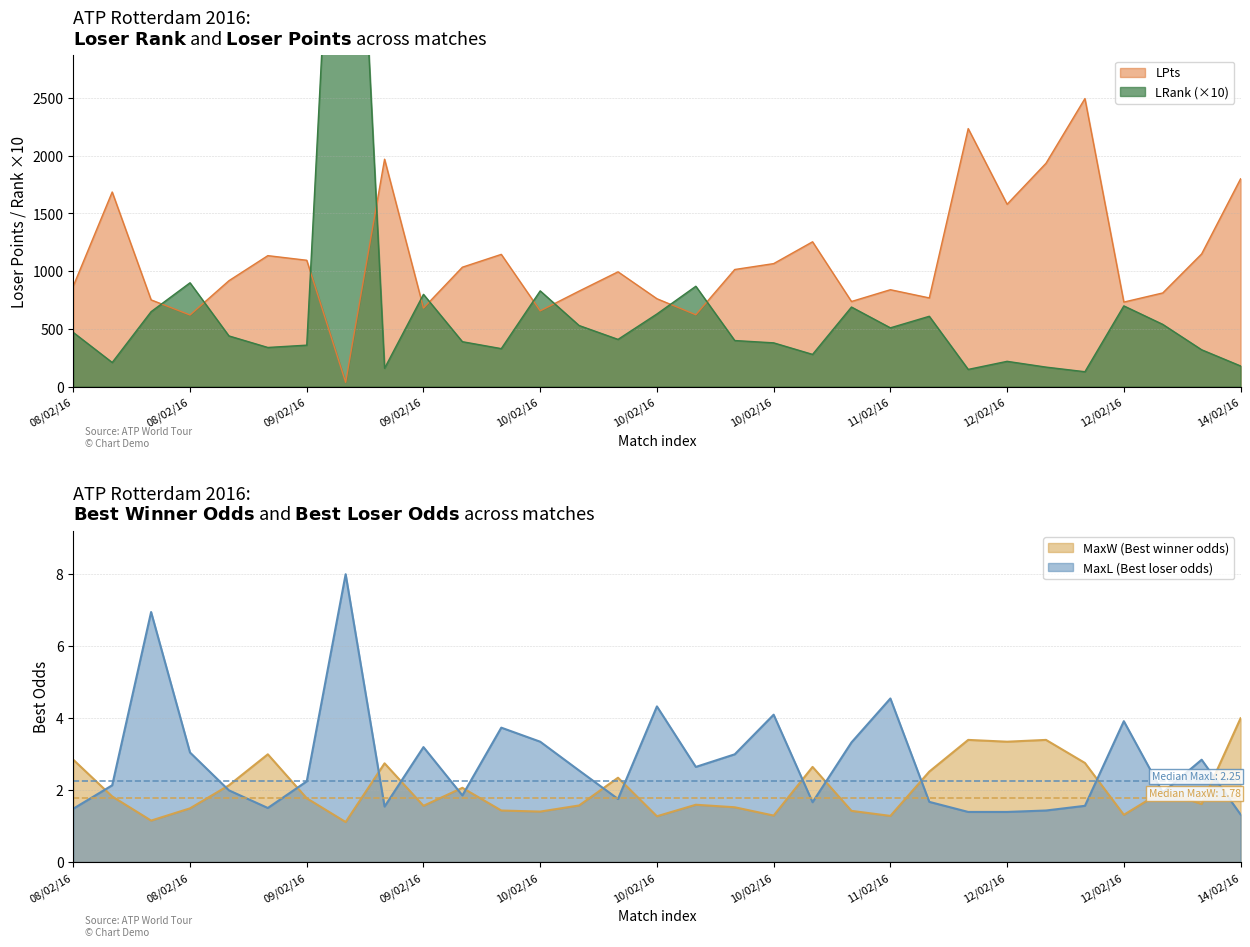

At which label does LRank reach its peak?

09/02/16